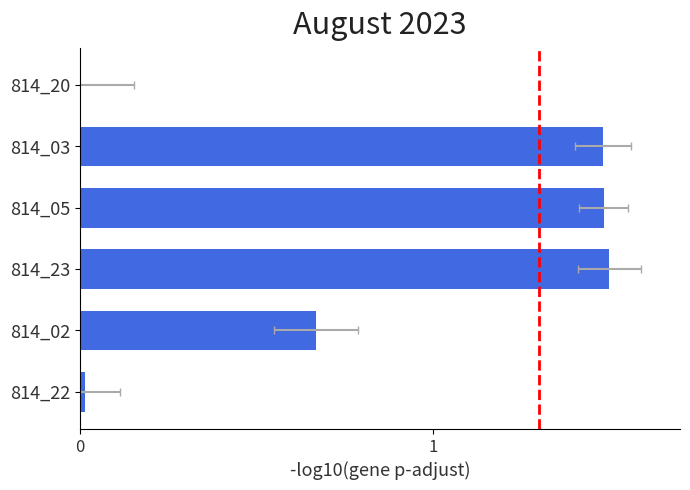

What is the average value?

0.9